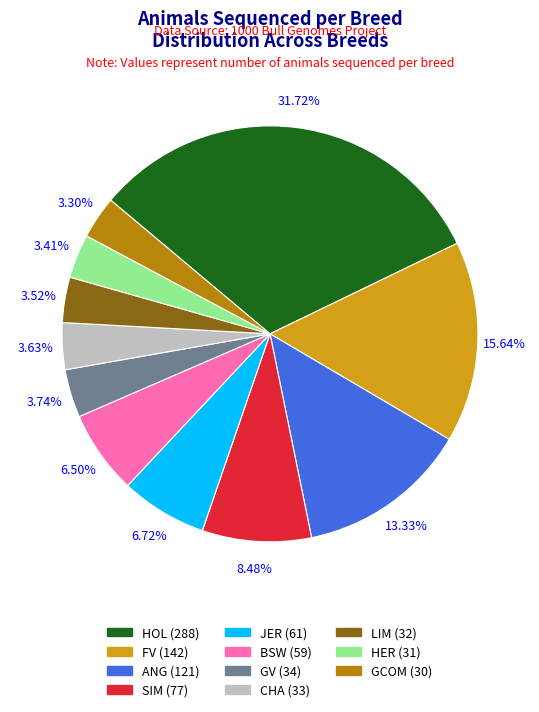

Count the number of slices in the pie.

11